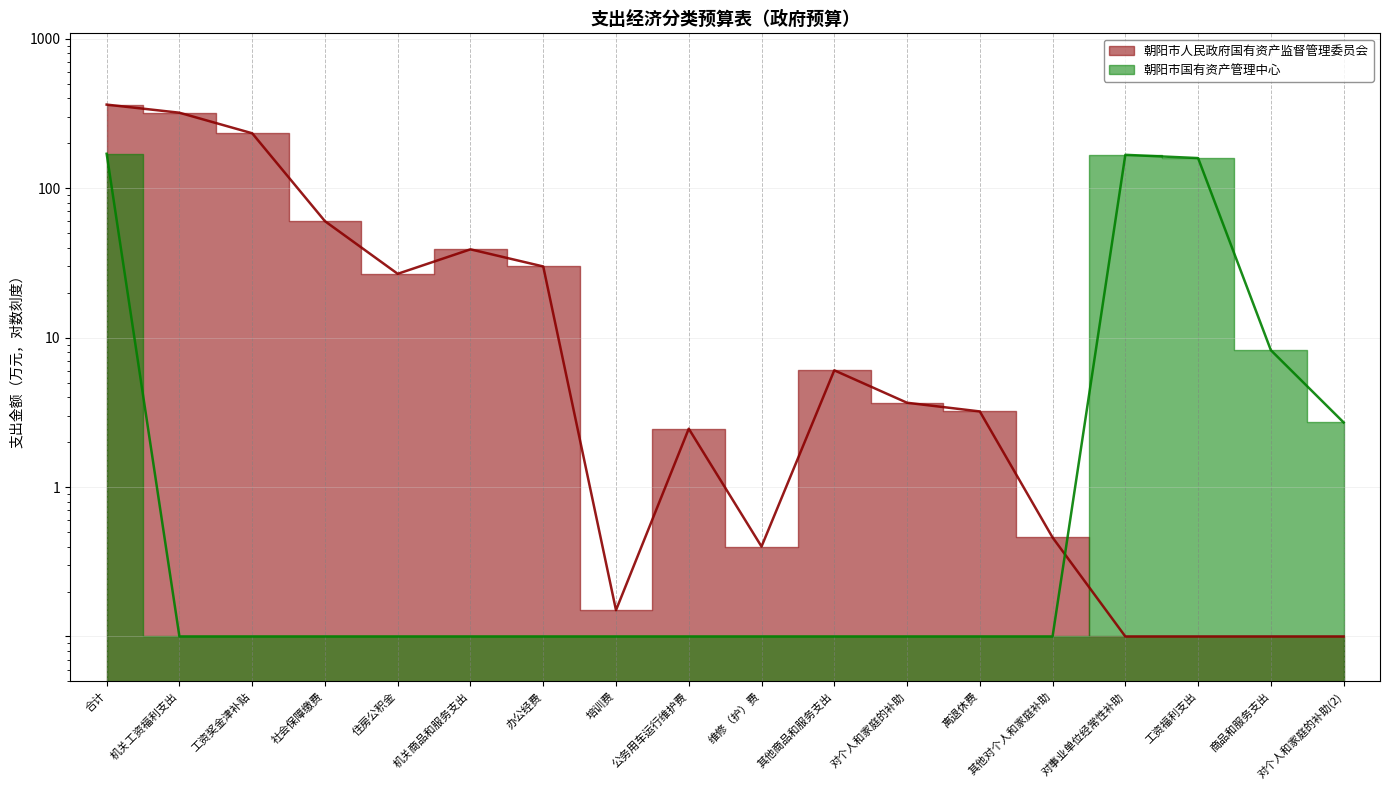

Reading left to right, list all the values displayed in this chart.

朝阳市人民政府国有资产监督管理委员会: 合计=363.4	机关工资福利支出=320.7	工资奖金津补贴=233.7	社会保障缴费=60.3	住房公积金=26.8	机关商品和服务支出=39.0	办公经费=30.0	培训费=0.1	公务用车运行维护费=2.5	维修（护）费=0.4	其他商品和服务支出=6.0	对个人和家庭的补助=3.7	离退休费=3.2	其他对个人和家庭补助=0.5	对事业单位经常性补助=0.1	工资福利支出=0.1	商品和服务支出=0.1	对个人和家庭的补助(2)=0.1
朝阳市国有资产管理中心: 合计=170.3	机关工资福利支出=0.1	工资奖金津补贴=0.1	社会保障缴费=0.1	住房公积金=0.1	机关商品和服务支出=0.1	办公经费=0.1	培训费=0.1	公务用车运行维护费=0.1	维修（护）费=0.1	其他商品和服务支出=0.1	对个人和家庭的补助=0.1	离退休费=0.1	其他对个人和家庭补助=0.1	对事业单位经常性补助=167.6	工资福利支出=159.4	商品和服务支出=8.2	对个人和家庭的补助(2)=2.7